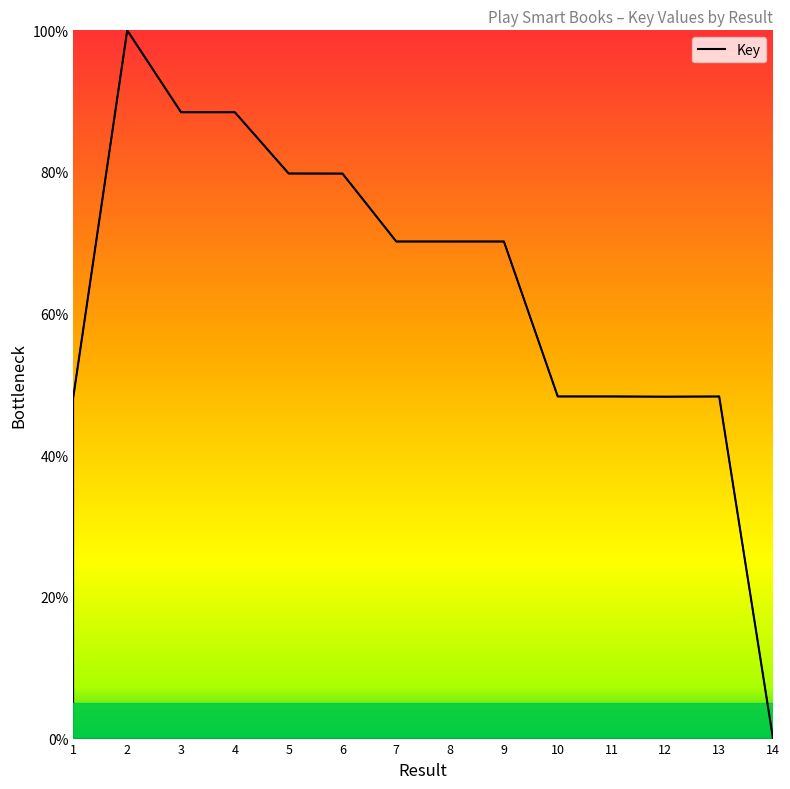

Read the value at 6.

79.8